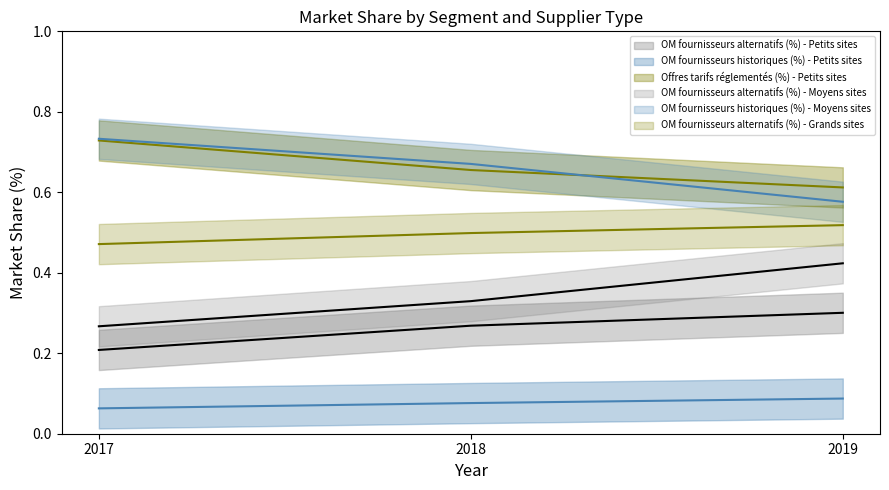

Which series changed the most between 2017 and 2018?

Offres tarifs réglementés (%) - Petits sites (line)